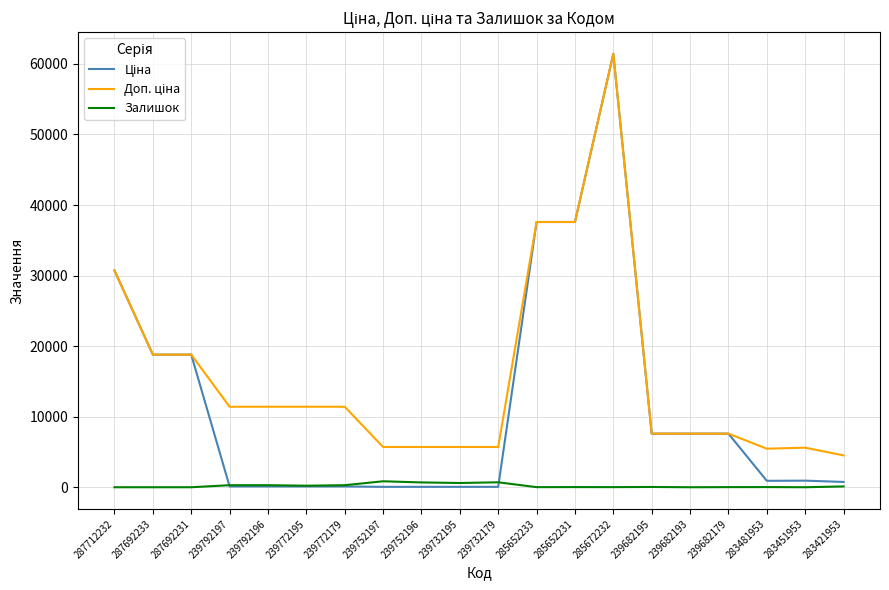

What is the greatest value displayed?

61434.3